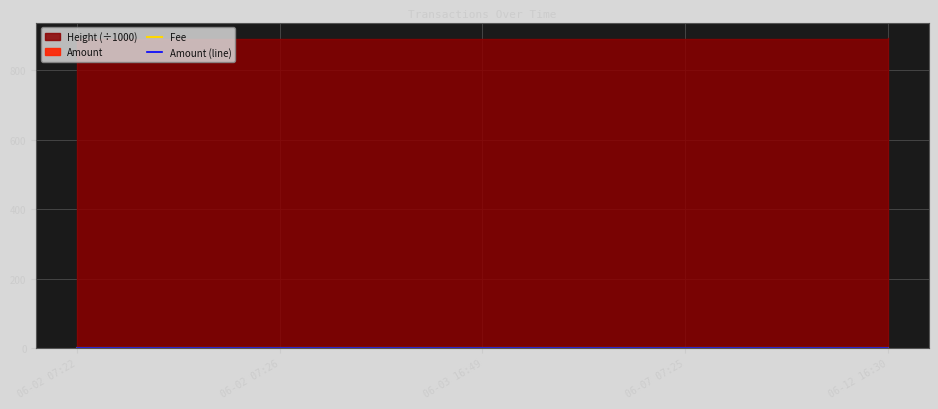

List the series in order of their overall mean, highest first.

Amount (line), Fee